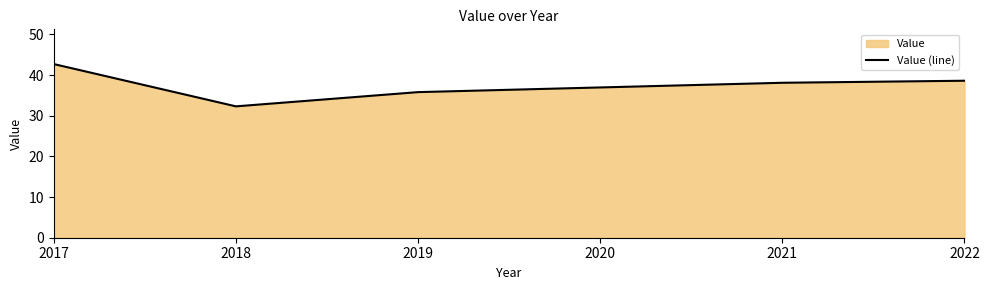

Rank the categories by value from highest to lowest.

2017, 2022, 2021, 2019, 2018